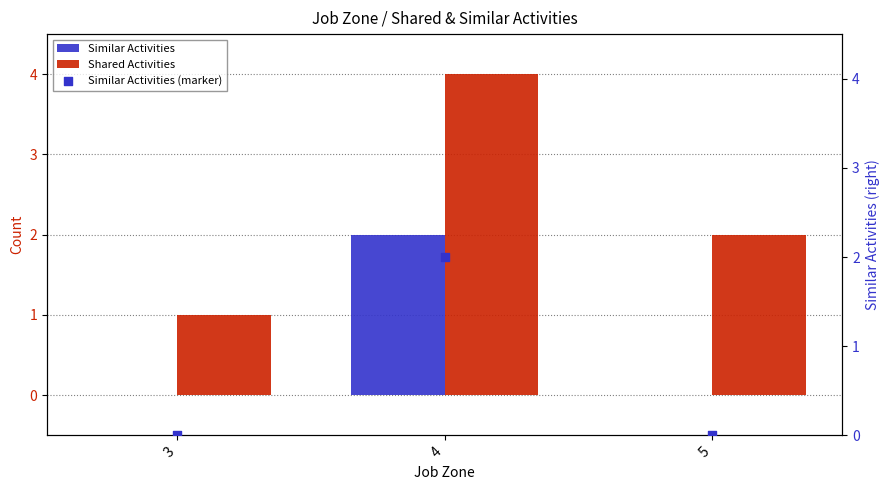

Which series has the largest Y range (max minus min)?

Shared Activities